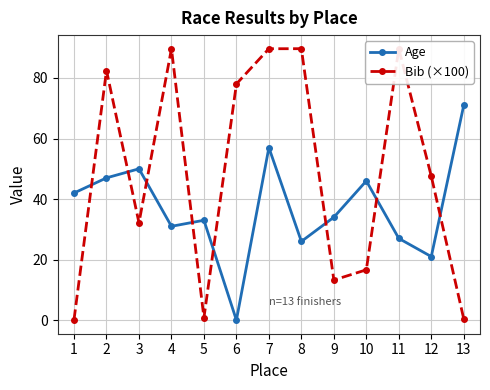

The value of Age at 12 is 21.0. True or false?

True